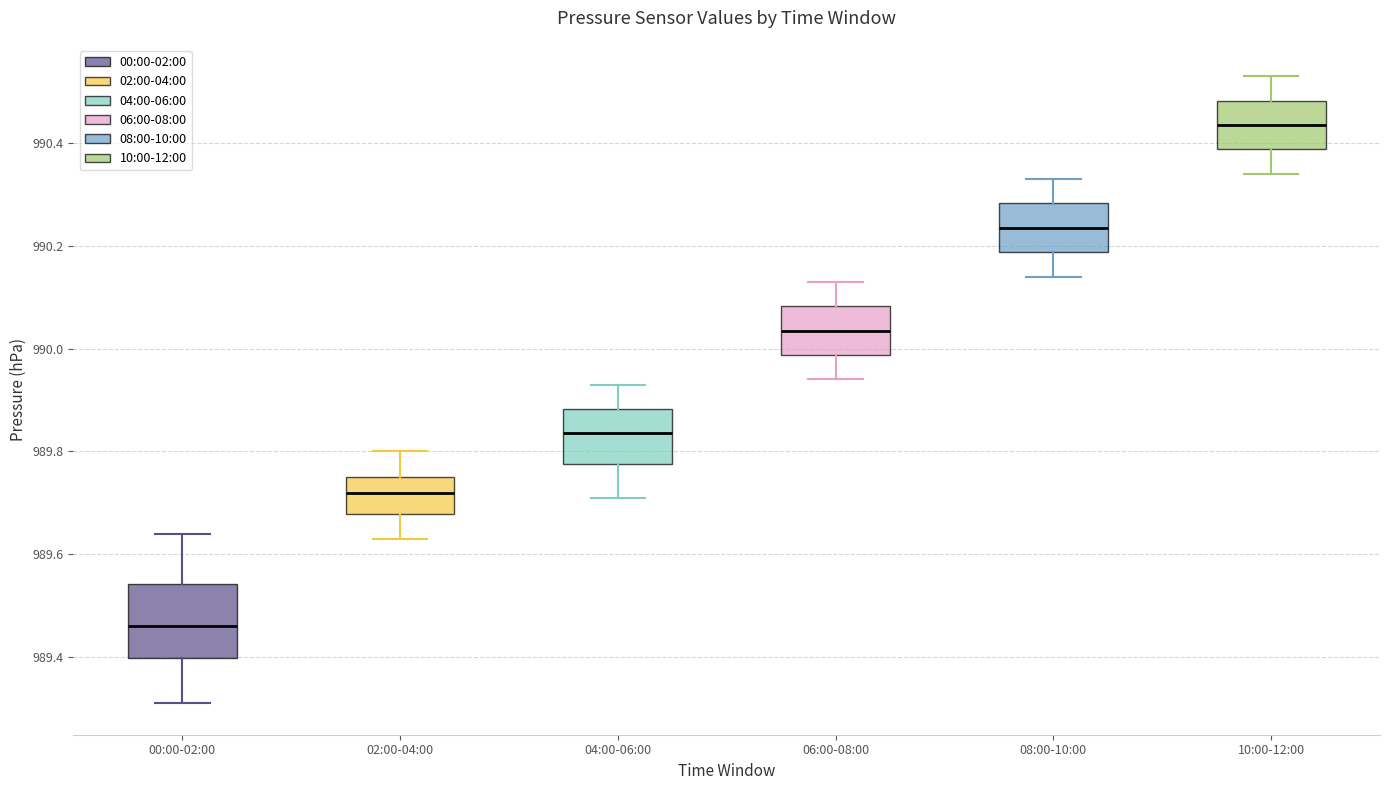

Reading left to right, transcribe this box plot: for each box, give where its median line is, the range the box spans, and where its two whiskers end, as read against the y-axis. The values are not printed on the chart, so give them approximately, as read against the axis.

00:00-02:00: median 989.46, box 989.40 to 989.54, whiskers 989.32 to 989.64
02:00-04:00: median 989.72, box 989.68 to 989.76, whiskers 989.64 to 989.80
04:00-06:00: median 989.84, box 989.78 to 989.88, whiskers 989.72 to 989.94
06:00-08:00: median 990.04, box 989.98 to 990.08, whiskers 989.94 to 990.14
08:00-10:00: median 990.24, box 990.18 to 990.28, whiskers 990.14 to 990.34
10:00-12:00: median 990.44, box 990.38 to 990.48, whiskers 990.34 to 990.54